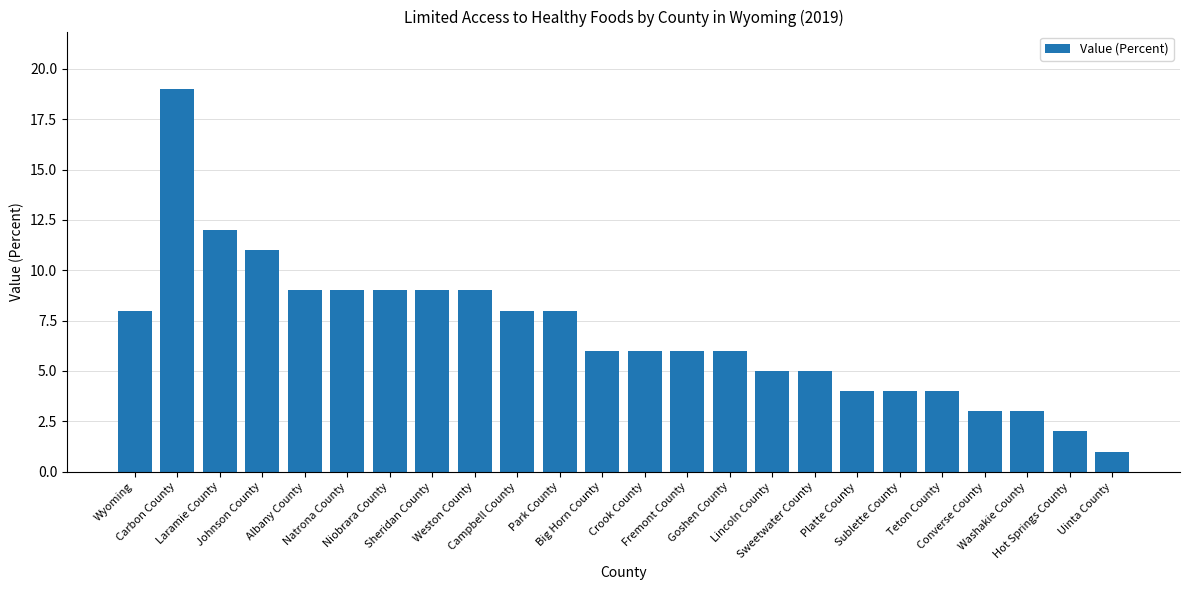

What is the label of the 2nd bar from the right?

Hot Springs County